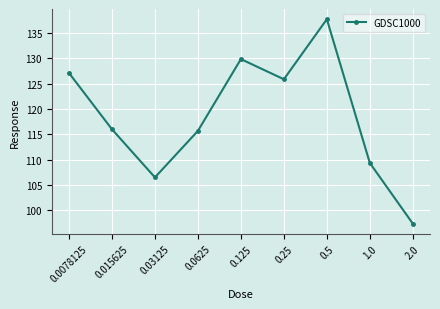

Is this an area chart (filled region under the line)?

No